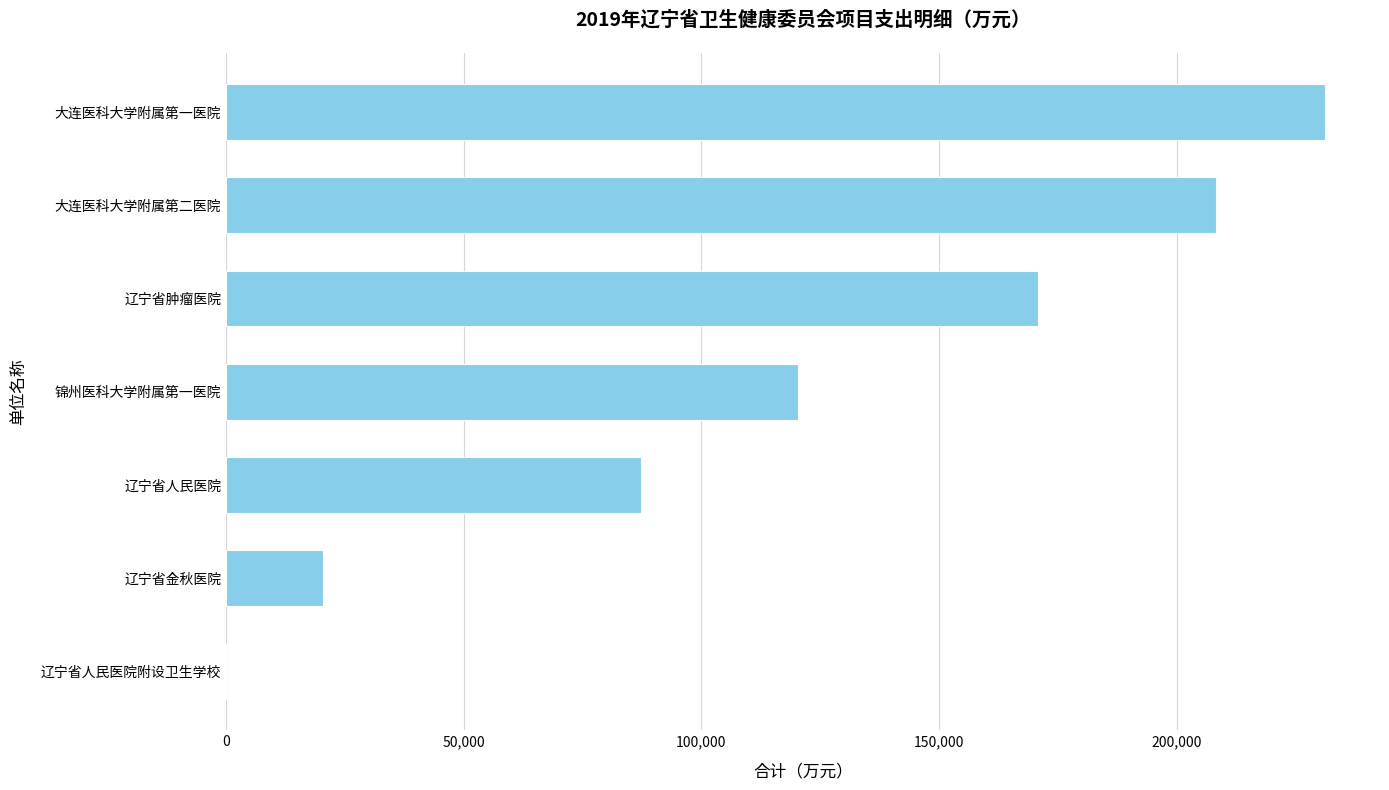

The value at 大连医科大学附属第一医院 is 231203.5. True or false?

True